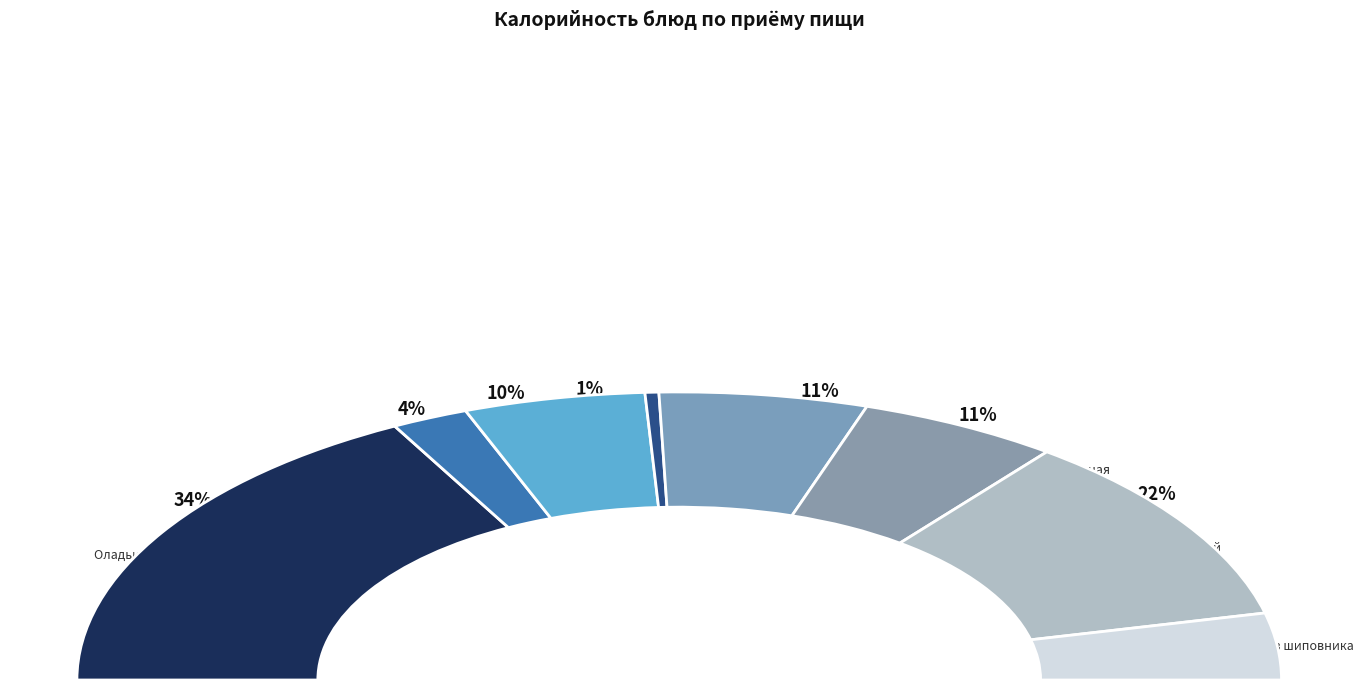

Which category has the smallest portion of the pie?

Огурец свежий